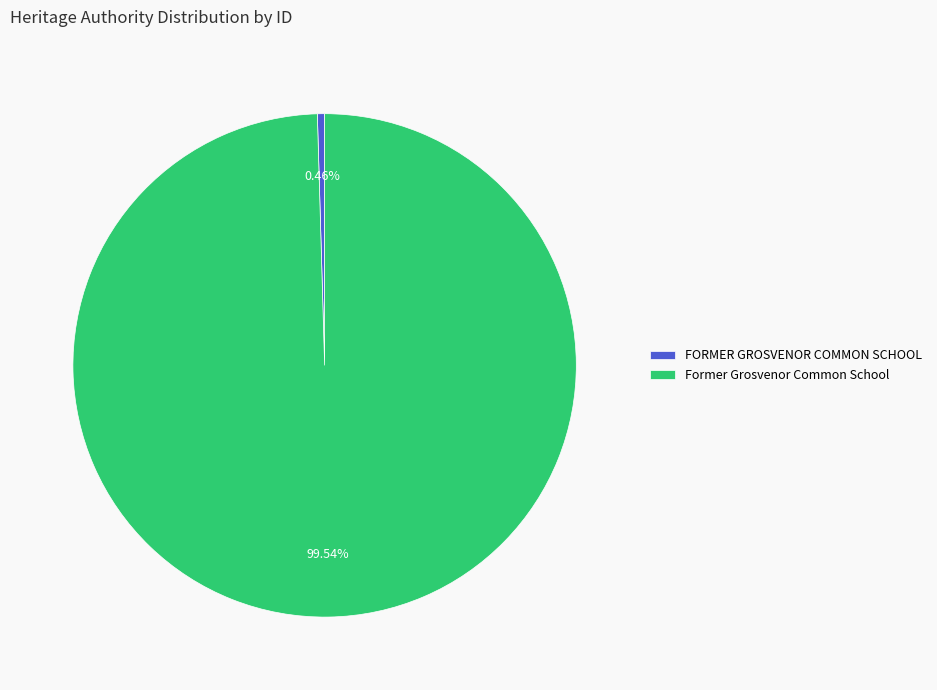

To the nearest percent, what is the combined percentage of Former Grosvenor Common School and FORMER GROSVENOR COMMON SCHOOL?

100%